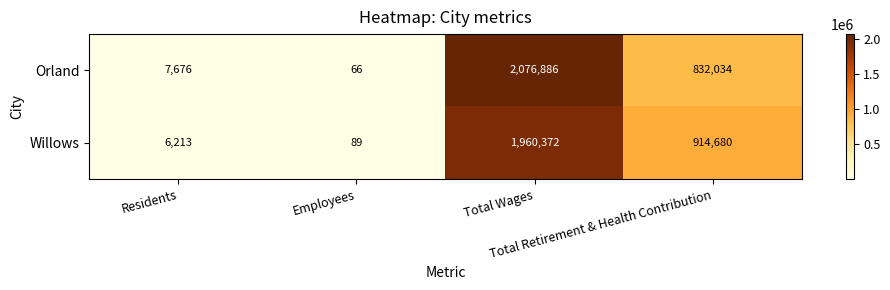

What is the difference between the maximum and minimum values in the Orland series?

2076820